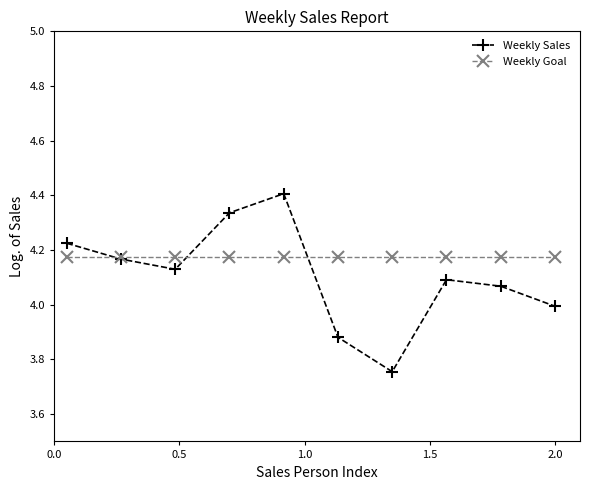

Is this an area chart (filled region under the line)?

No